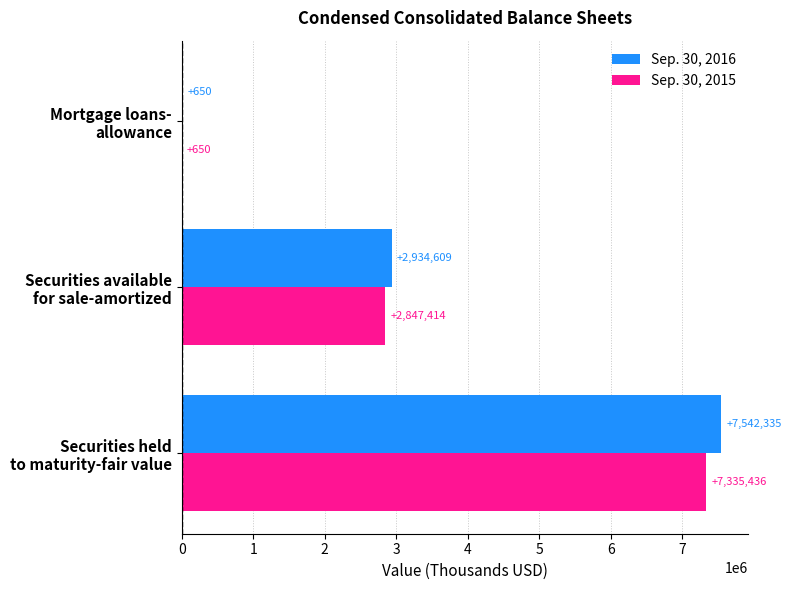

What is the sum of all Sep. 30, 2016 values?

10477594